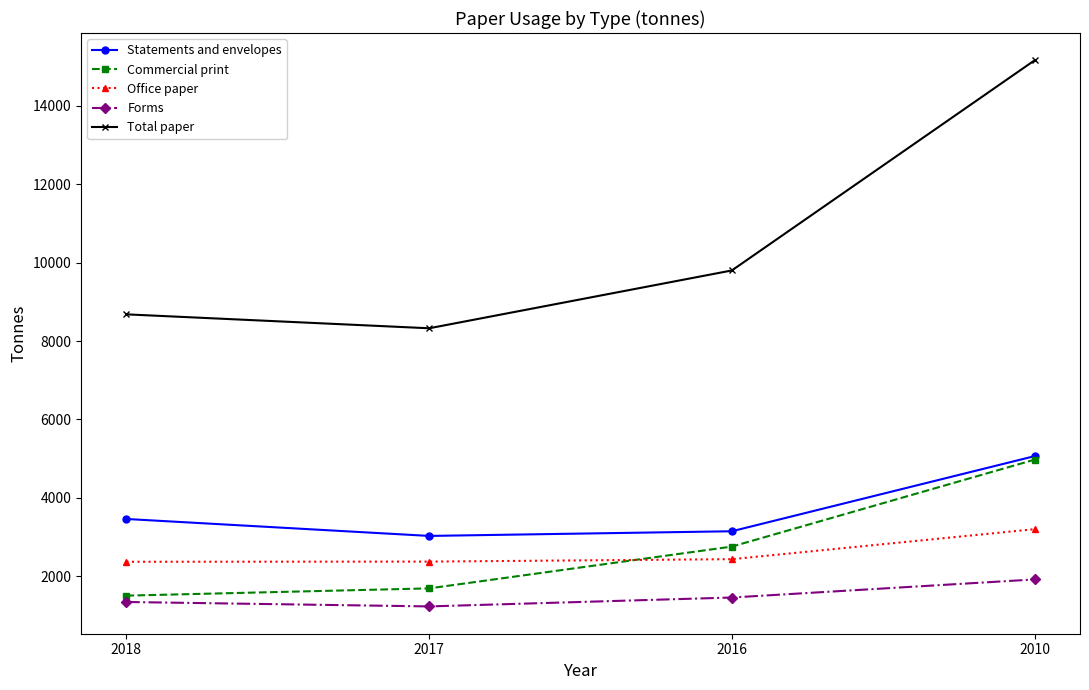

Which category has the highest value across all series?

2010